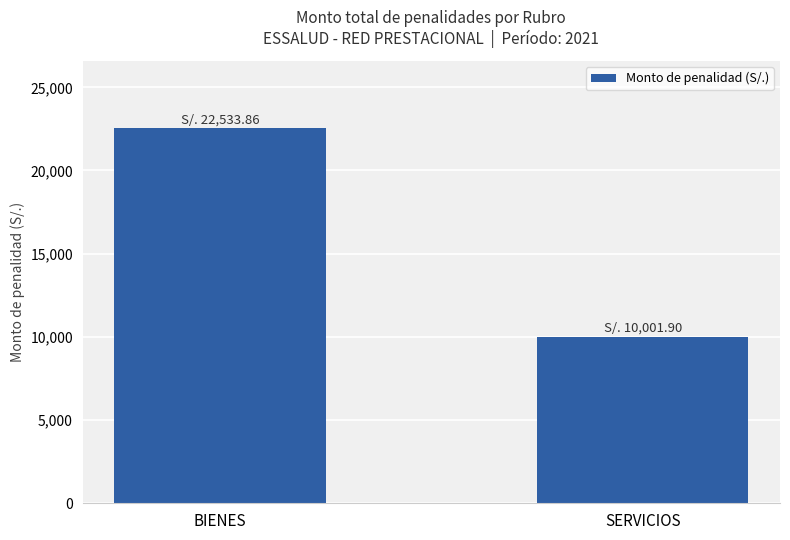

Which has a higher value, SERVICIOS or BIENES?

BIENES